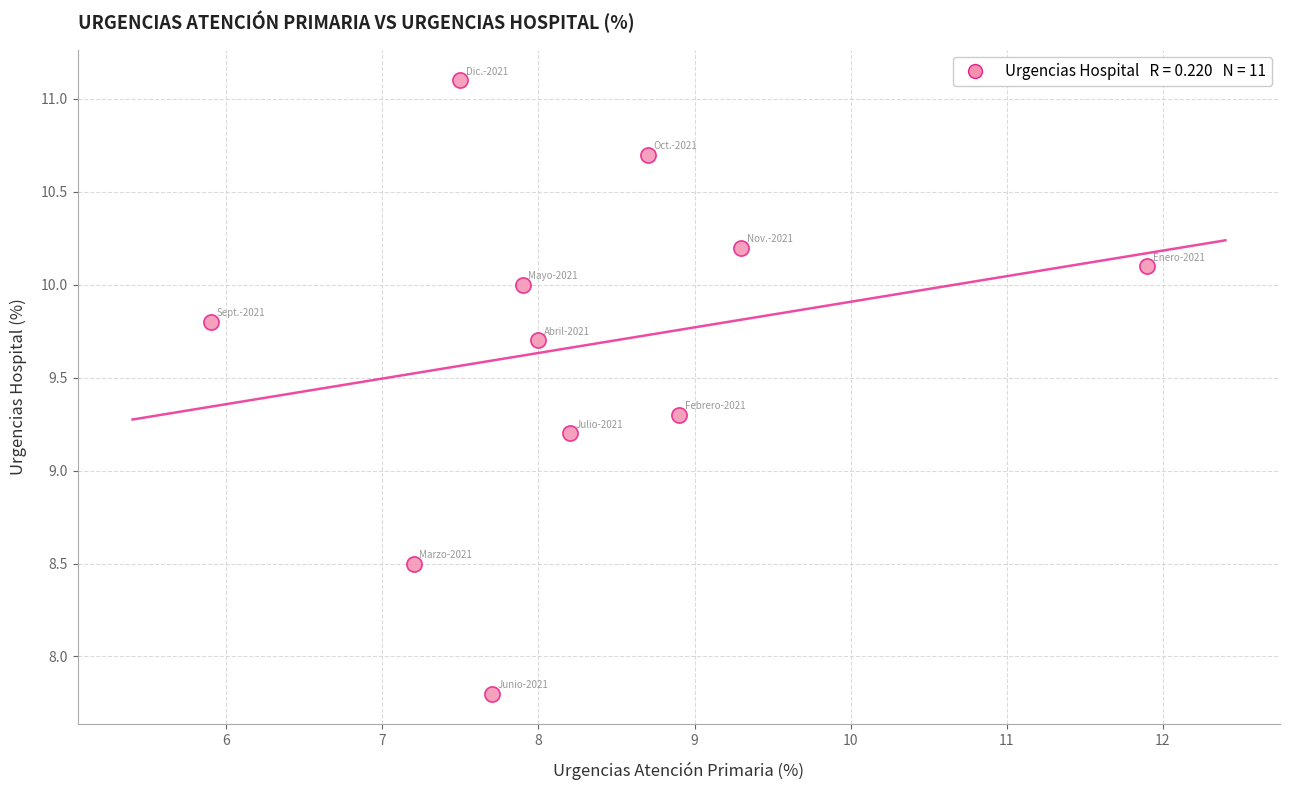

What is the average X value?

8.3